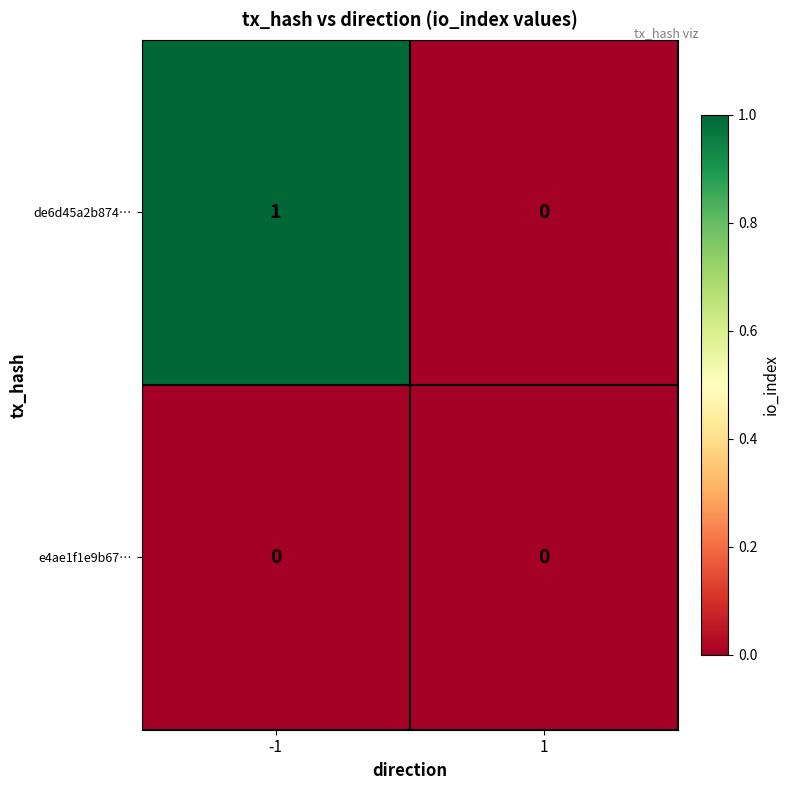

Which series has the widest spread of values?

de6d45a2b874…